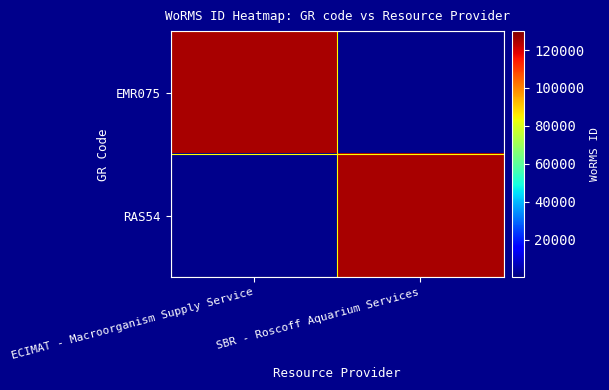

Reading left to right, list all the values displayed in this chart.

EMR075: ECIMAT - Macroorganism Supply Service=125027	SBR - Roscoff Aquarium Services=0
RAS54: ECIMAT - Macroorganism Supply Service=0	SBR - Roscoff Aquarium Services=125027